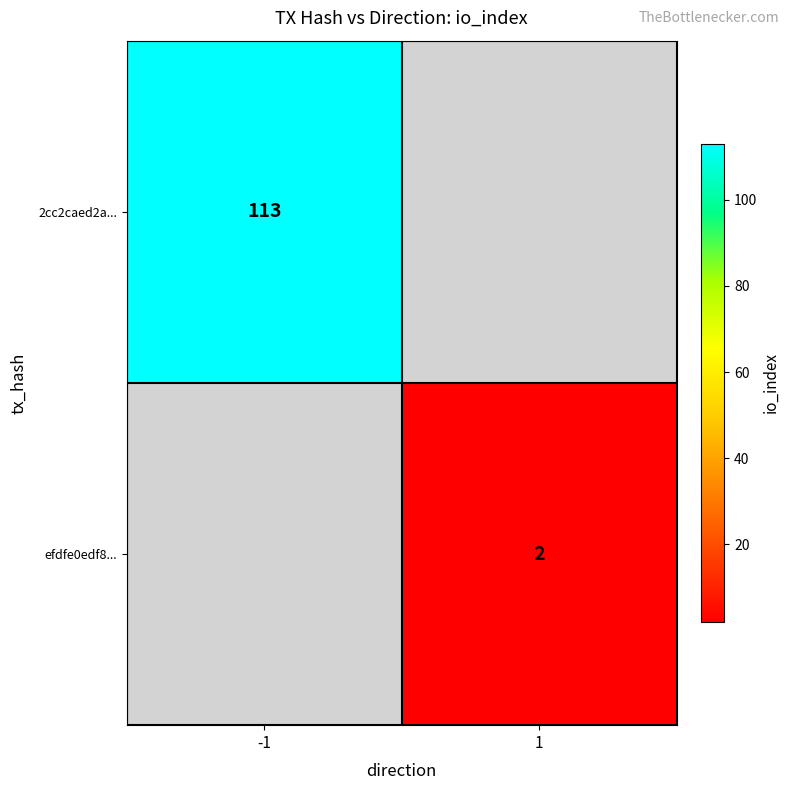

The value of 2cc2caed2a... at -1 is 171. True or false?

False